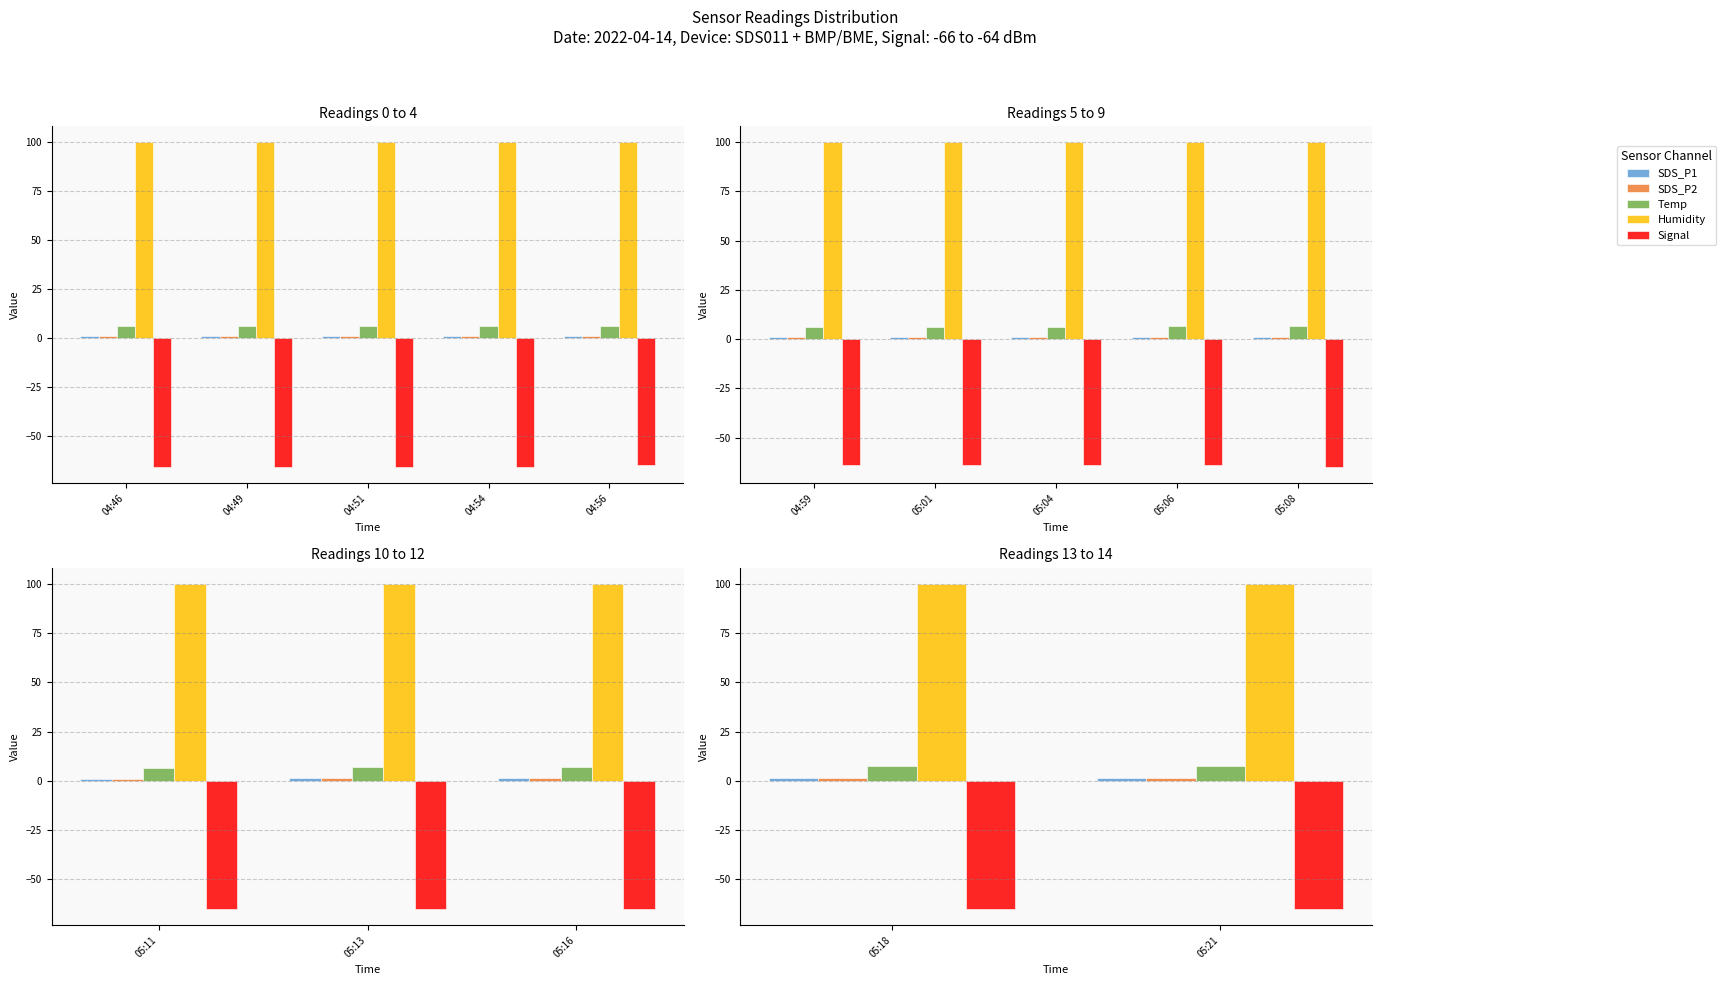

What is the approximate value of SDS_P2 at 05:18?

1.3